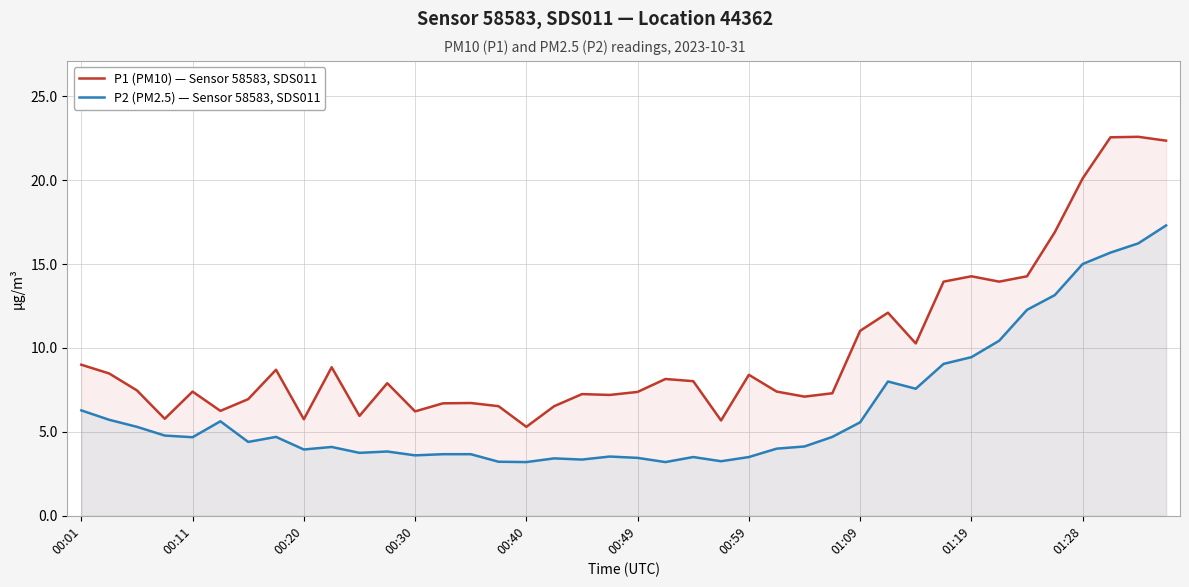

The value of P2 (PM2.5) — Sensor 58583, SDS011 at 00:01 is 10.2. True or false?

False